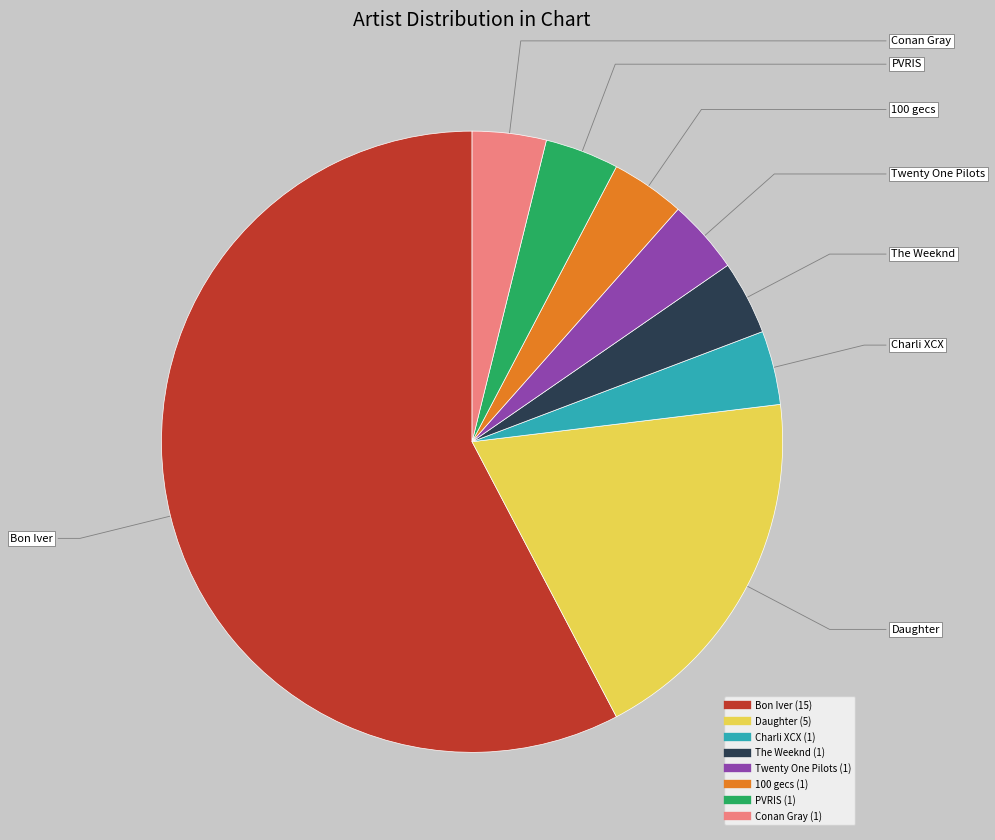

What is the ratio of the value at Bon Iver to the value at PVRIS?

15.0